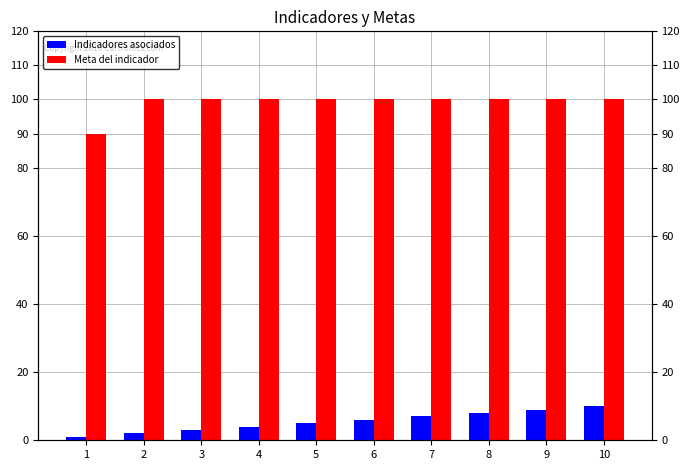

Is it true that Indicadores asociados equals 1 at 3?

False